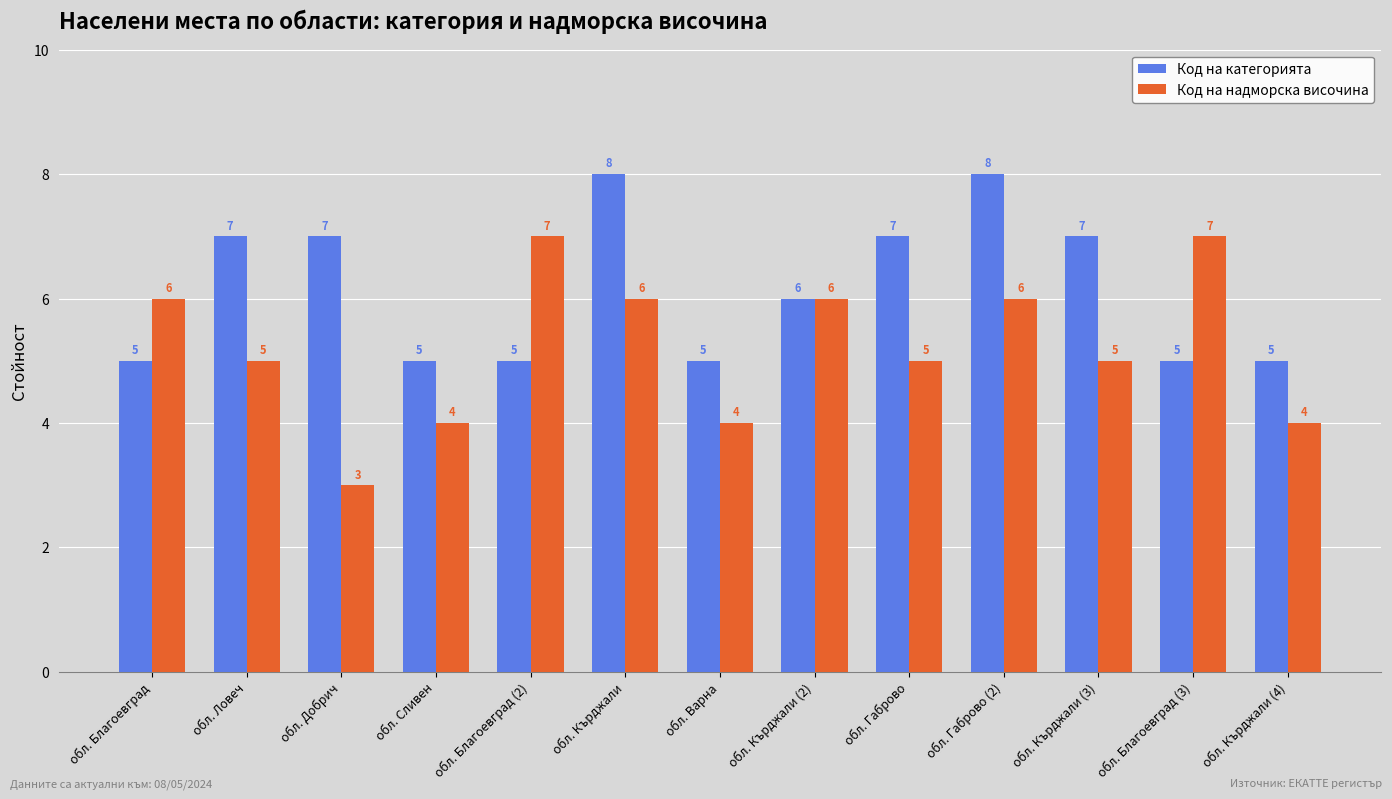

Which series has the widest spread of values?

Код на надморска височина